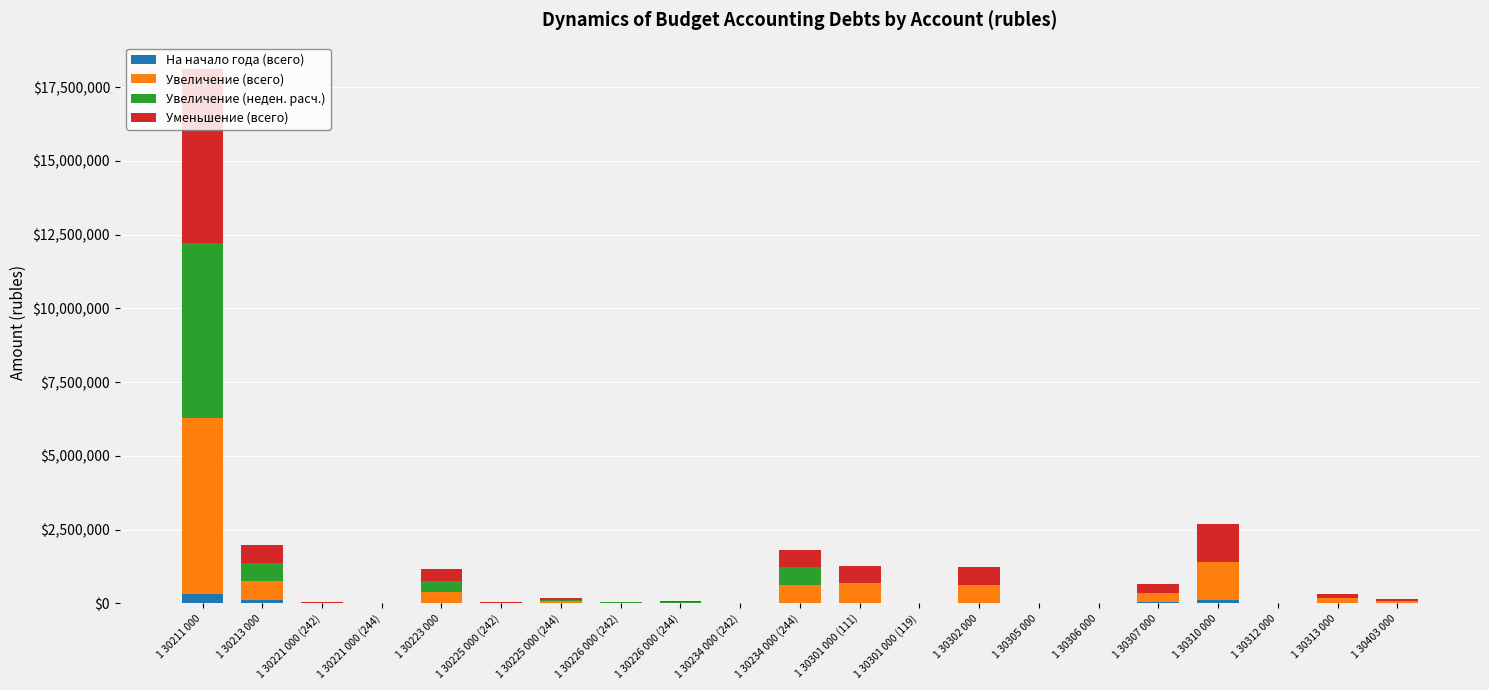

At which category is the sum across all series the highest?

1 30211 000